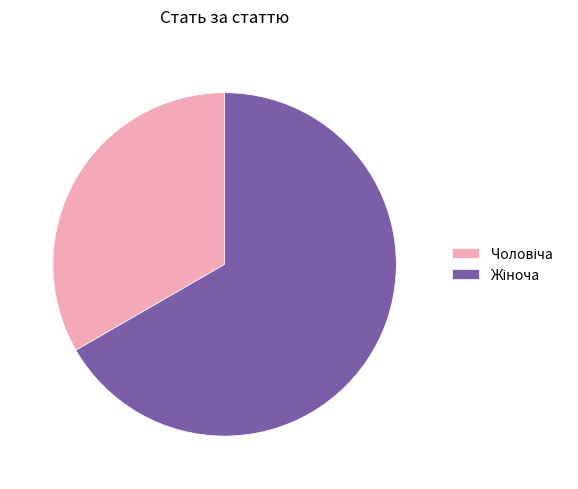

Is there a majority slice in this chart?

Yes